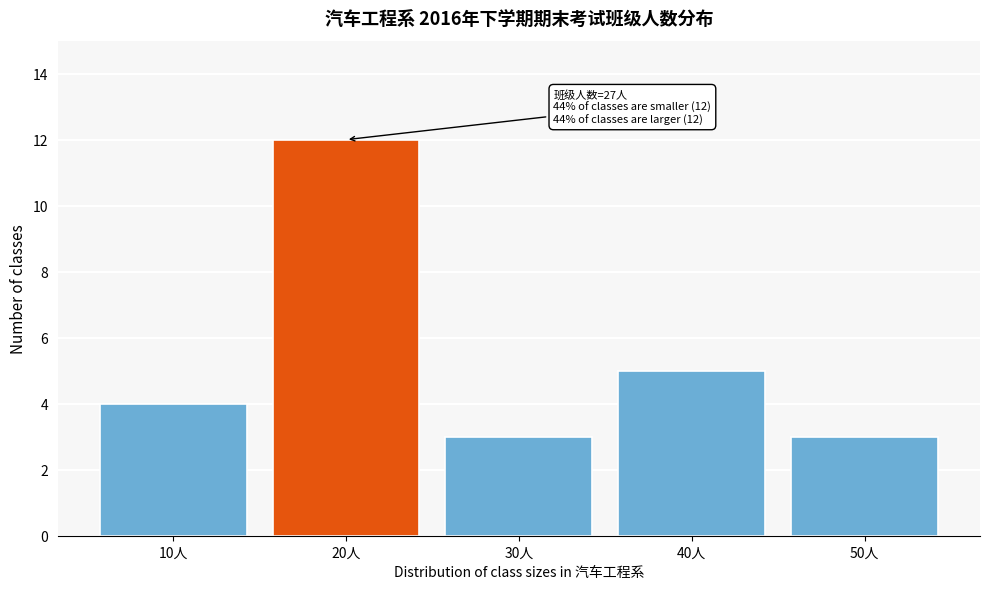

Reading left to right, what are all the values shown in this chart?

10人=4	20人=12	30人=3	40人=5	50人=3